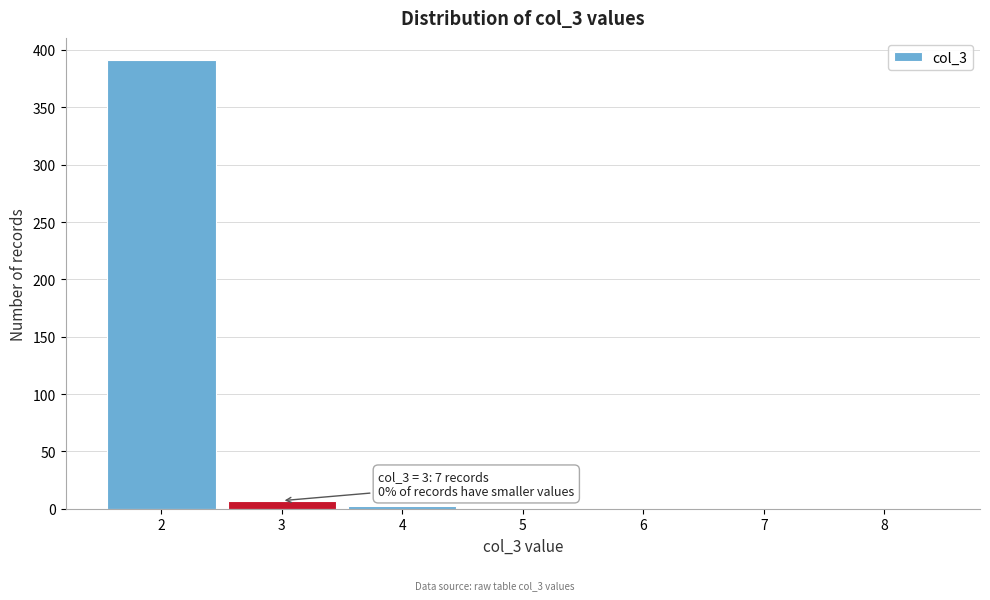

Which range on the x-axis has the tallest bar?

1.5 to 2.5